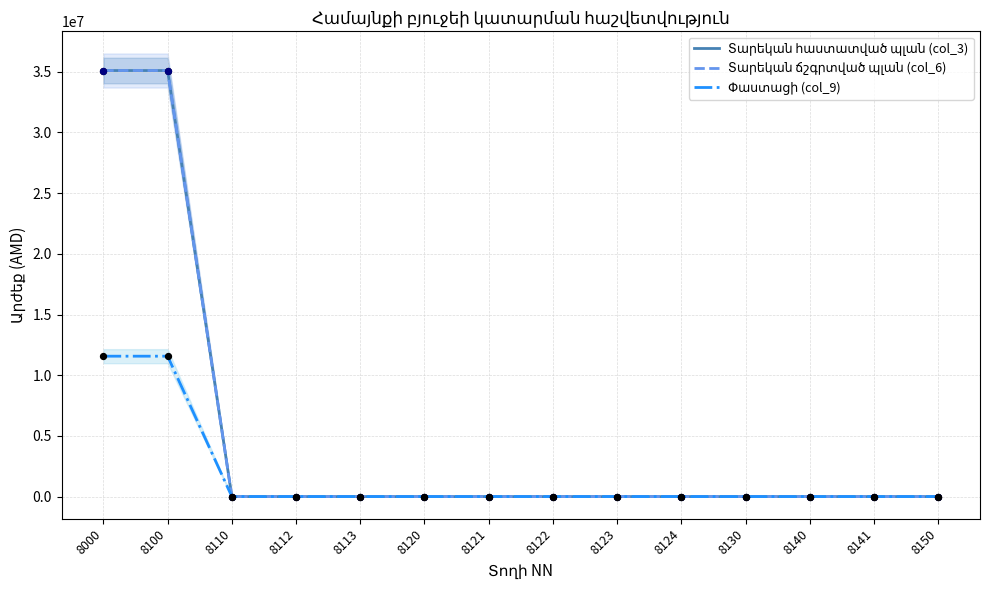

Which series reaches the minimum Y coordinate?

Տարեկան հաստատված պլան (col_3)